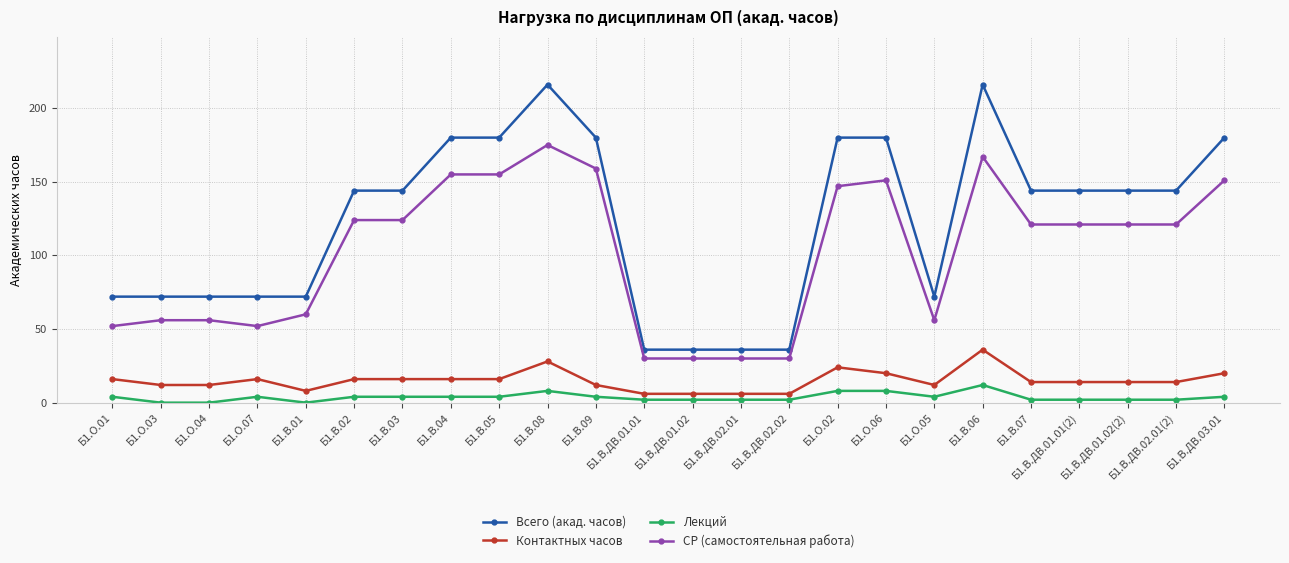

What is the value of the СР (самостоятельная работа) point at the 11th from the left?

159